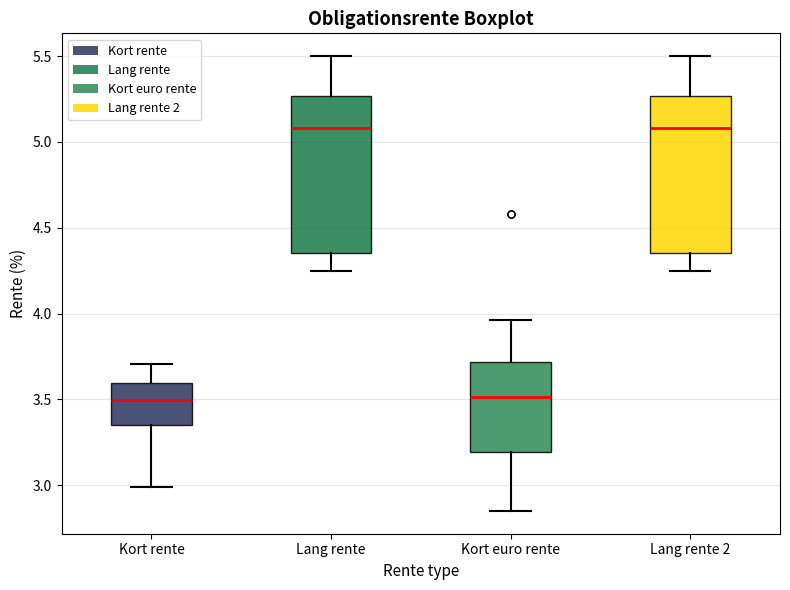

Reading left to right, transcribe this box plot: for each box, give where its median line is, the range the box spans, and where its two whiskers end, as read against the y-axis. The values are not printed on the chart, so give them approximately, as read against the axis.

Kort rente: median 3.50, box 3.35 to 3.60, whiskers 3.00 to 3.70
Lang rente: median 5.10, box 4.35 to 5.25, whiskers 4.25 to 5.50
Kort euro rente: median 3.50, box 3.20 to 3.70, whiskers 2.85 to 3.95
Lang rente 2: median 5.10, box 4.35 to 5.25, whiskers 4.25 to 5.50